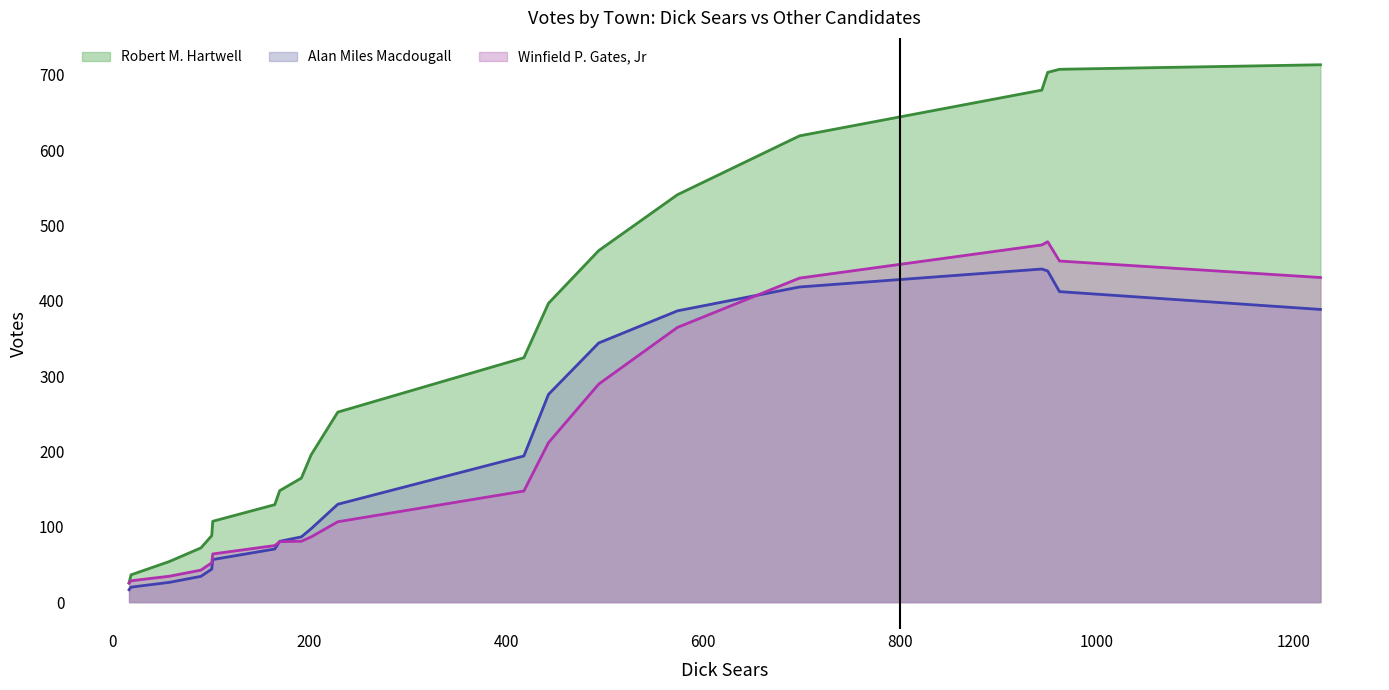

Which series has the largest total across all categories?

Robert M. Hartwell